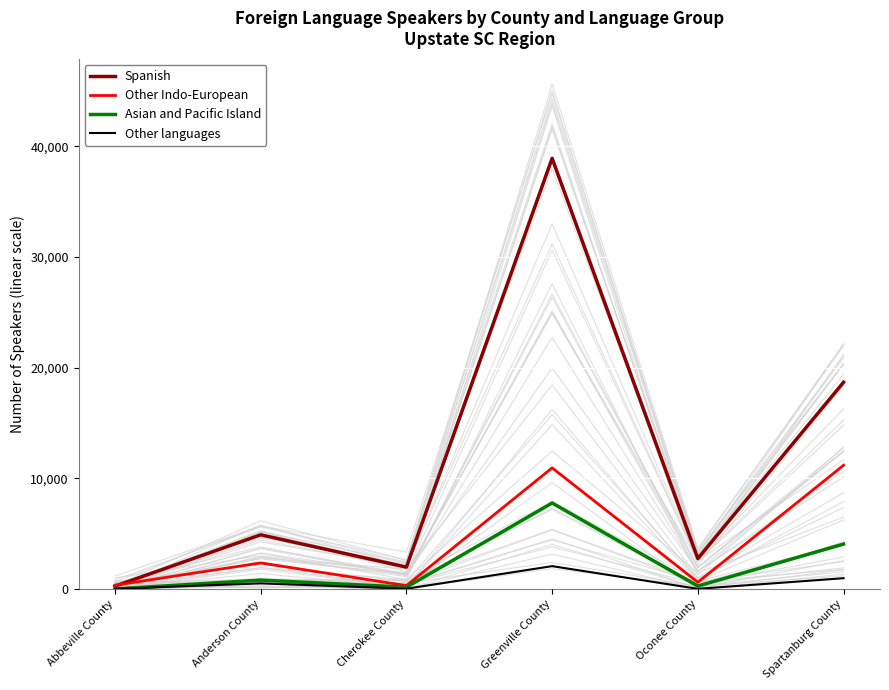

Between Abbeville County and Anderson County, which series saw the biggest shift?

Spanish